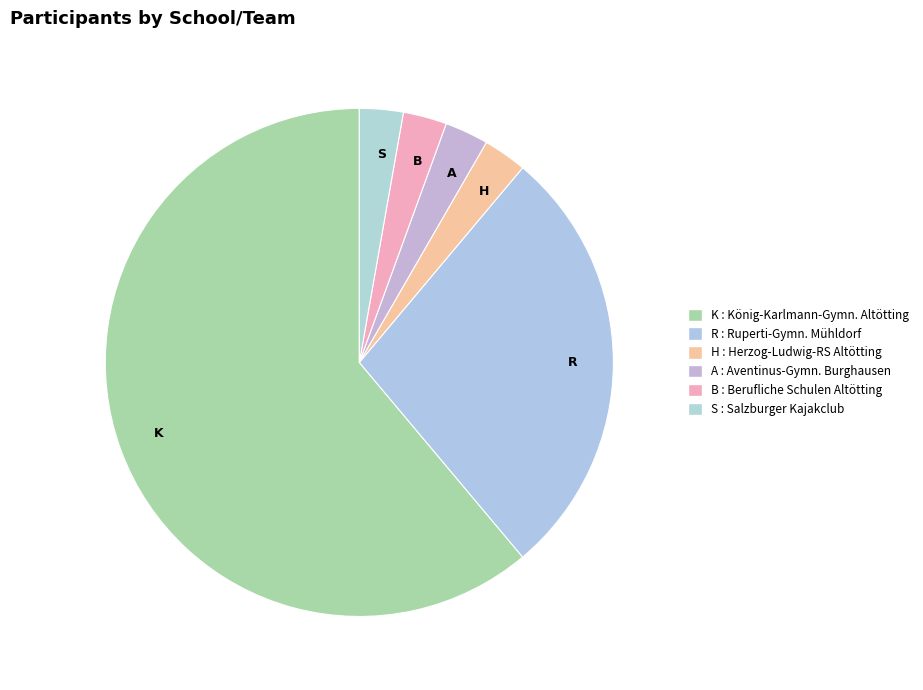

Combined, do K and R account for over 50%?

Yes